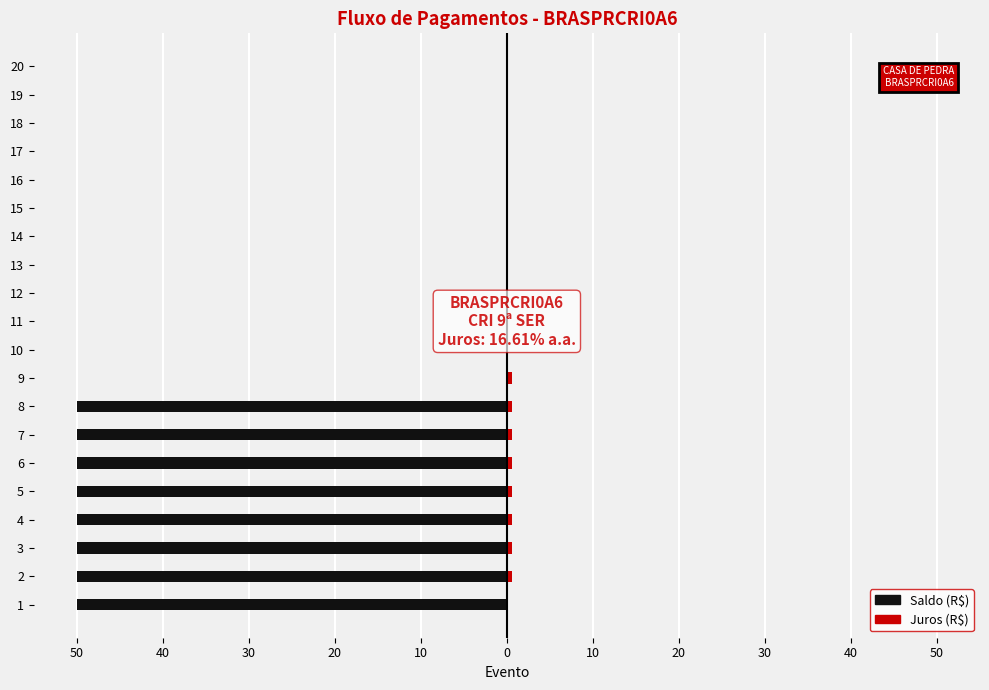

What is the difference between the maximum and second lowest values in the Juros series?

0.6